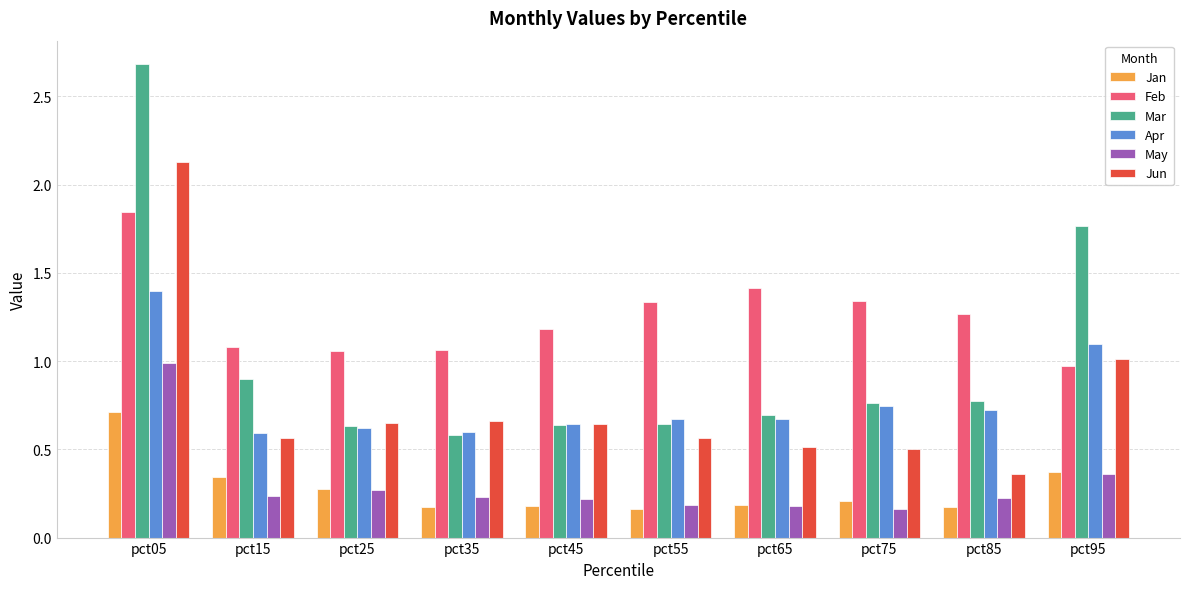

Which series has the largest total across all categories?

Feb